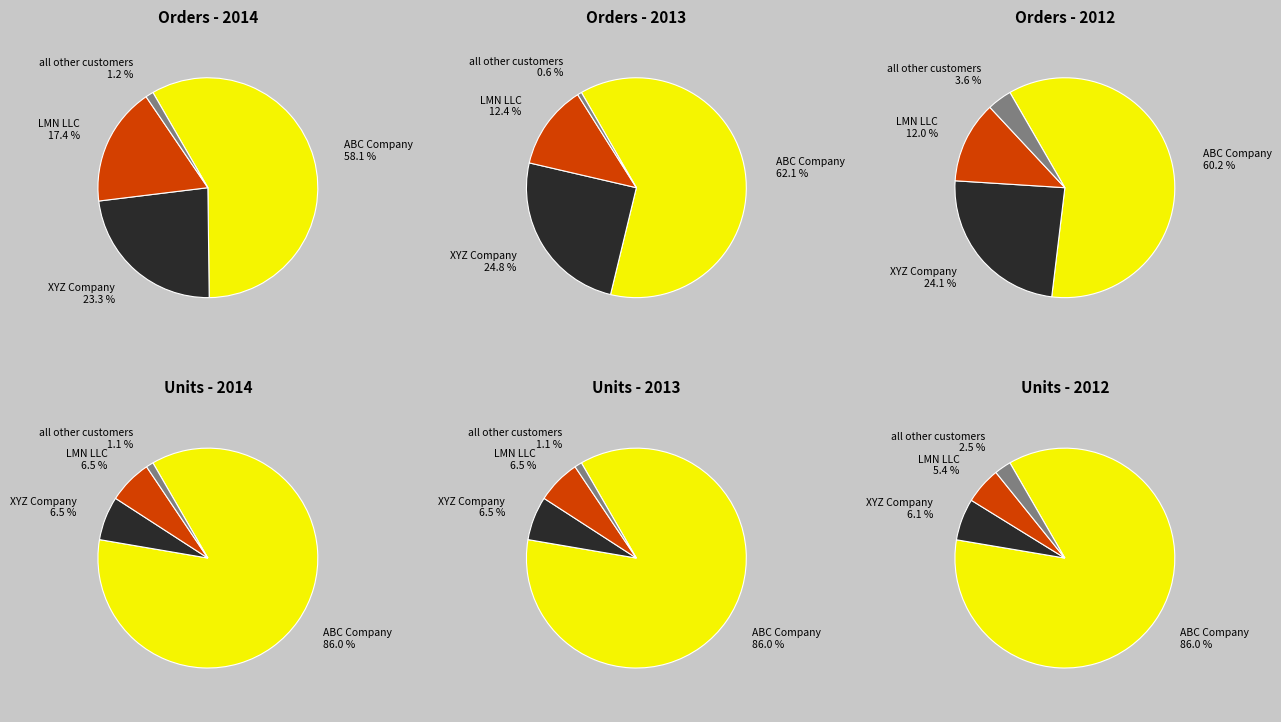

Which category accounts for the majority?

ABC Company